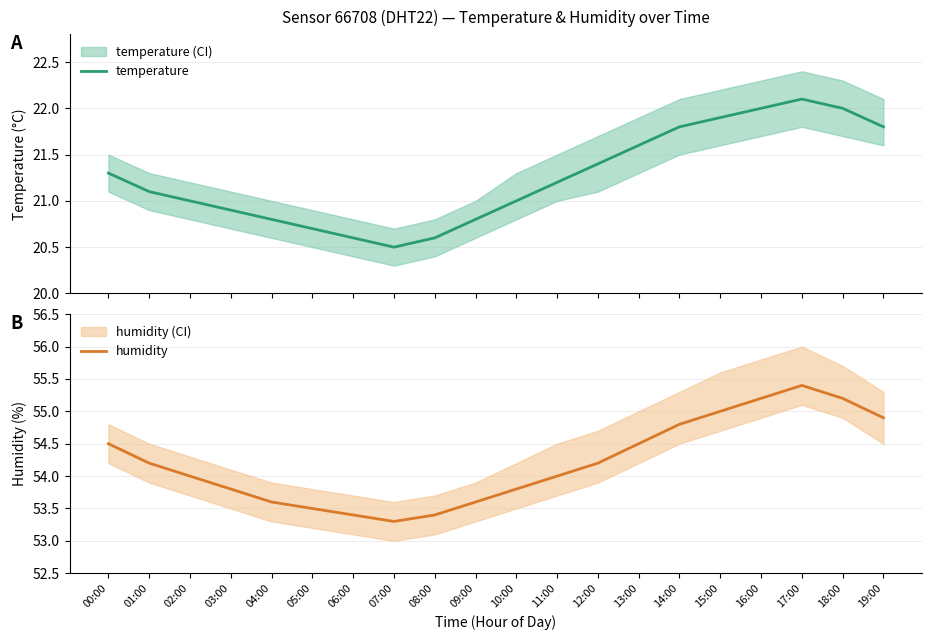

Is the value of temperature at 16:00 greater than the value of humidity at 00:00?

No